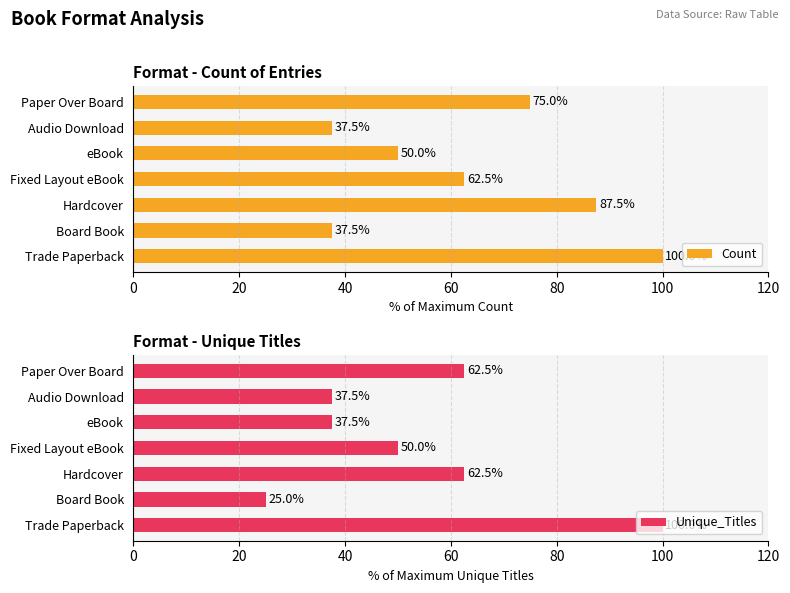

Reading right to left, list all the values displayed in this chart.

Count: 75.0	37.5	50.0	62.5	87.5	37.5	100.0
Unique_Titles: 62.5	37.5	37.5	50.0	62.5	25.0	100.0